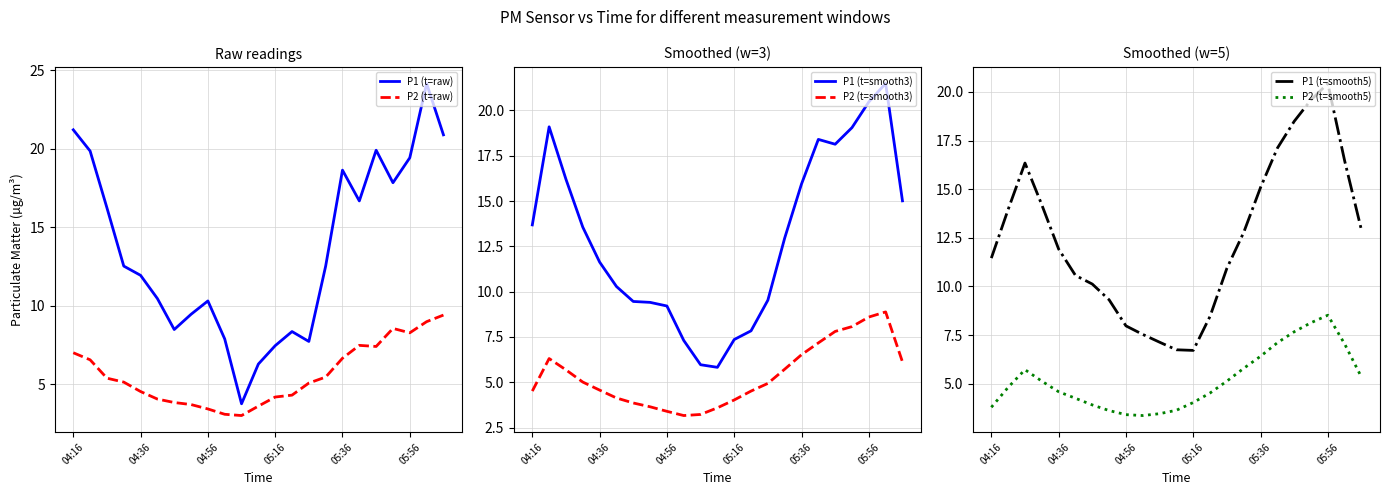

What is the lowest value of the P2 (t=raw) series?

3.0